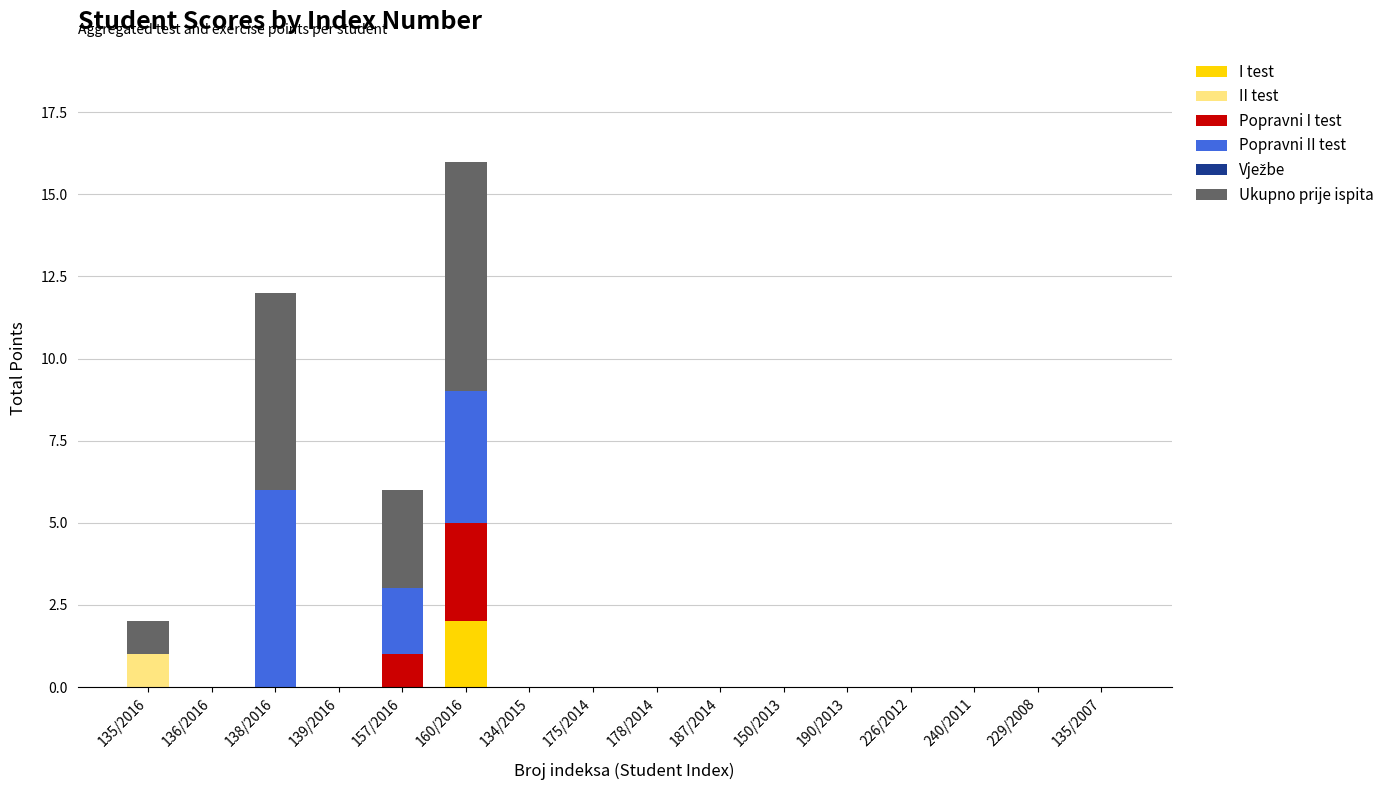

The I test series shows 0 at 240/2011. True or false?

True